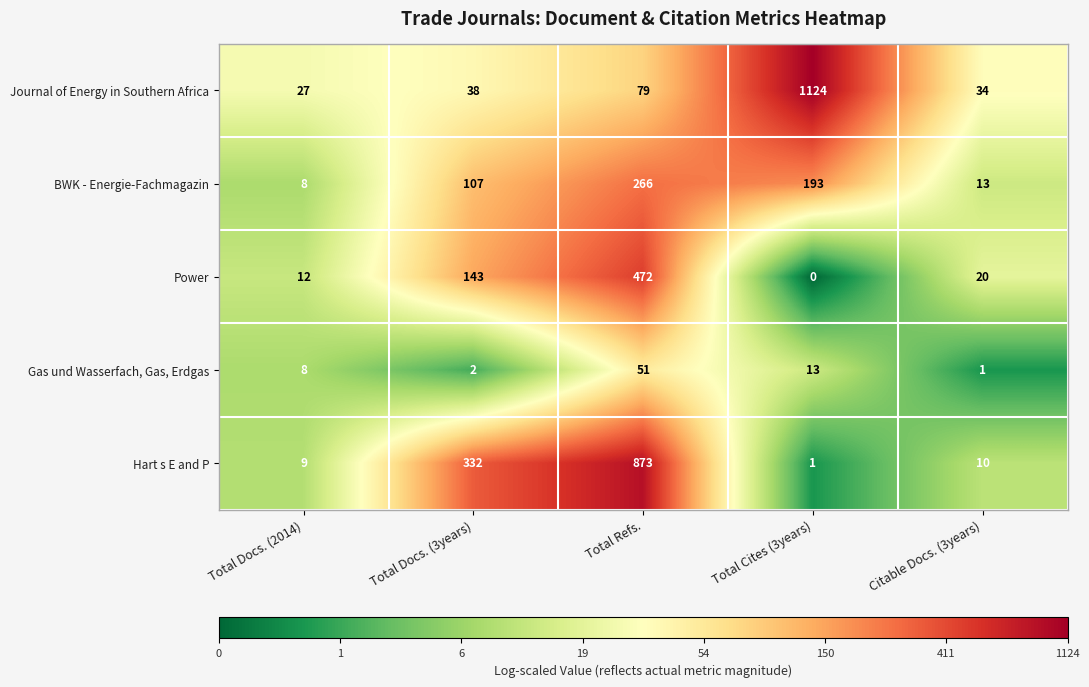

List the series in order of their peak value, lowest first.

Gas und Wasserfach, Gas, Erdgas, BWK - Energie-Fachmagazin, Power, Hart s E and P, Journal of Energy in Southern Africa